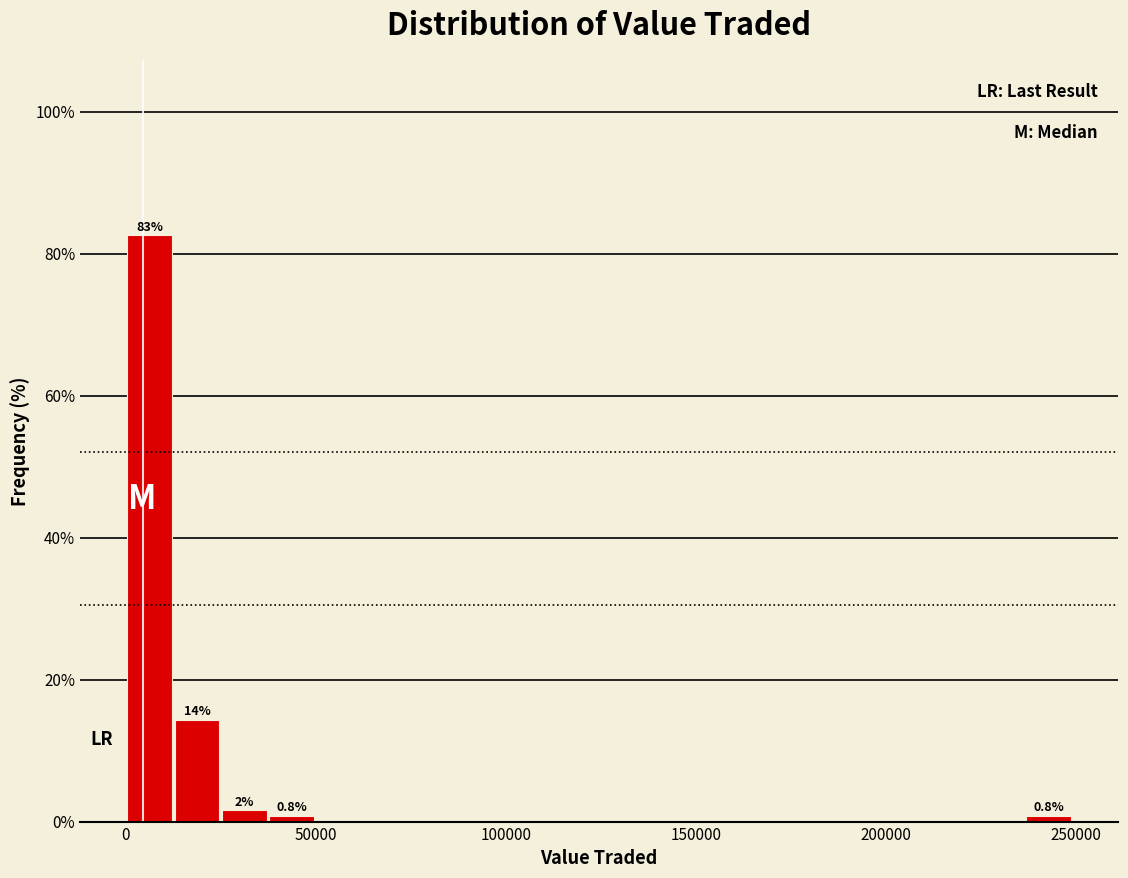

Around what value on the x-axis is the tallest bar? Give the approximate position of its centre, as read against the axis.

5000